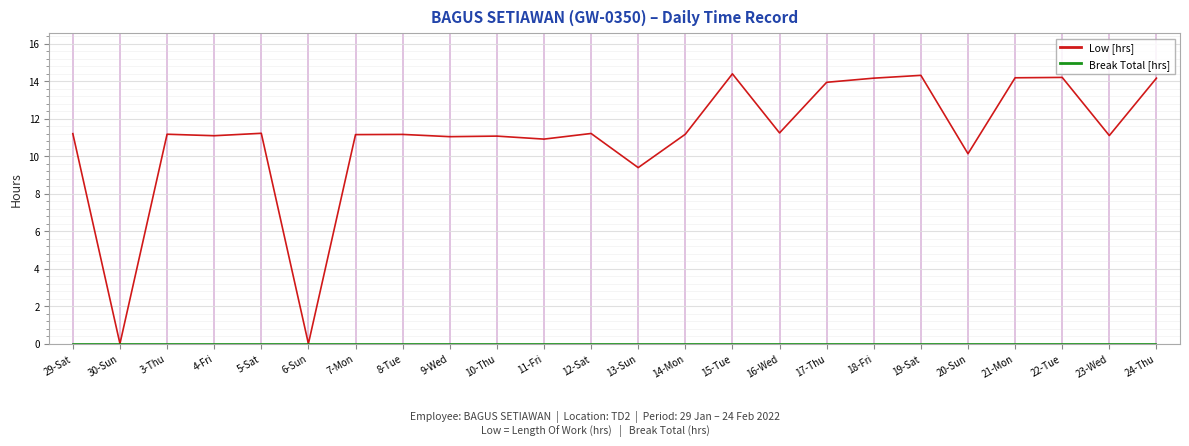

Is it true that Low [hrs] equals 13.9 at 17-Thu?

True